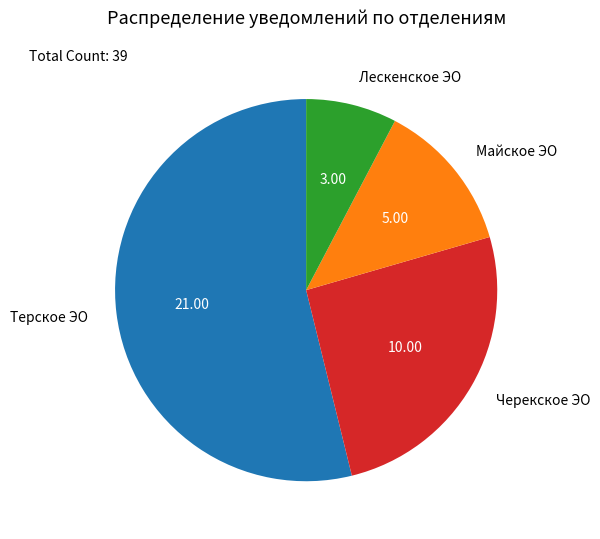

Which category has the biggest portion of the pie?

Терское ЭО